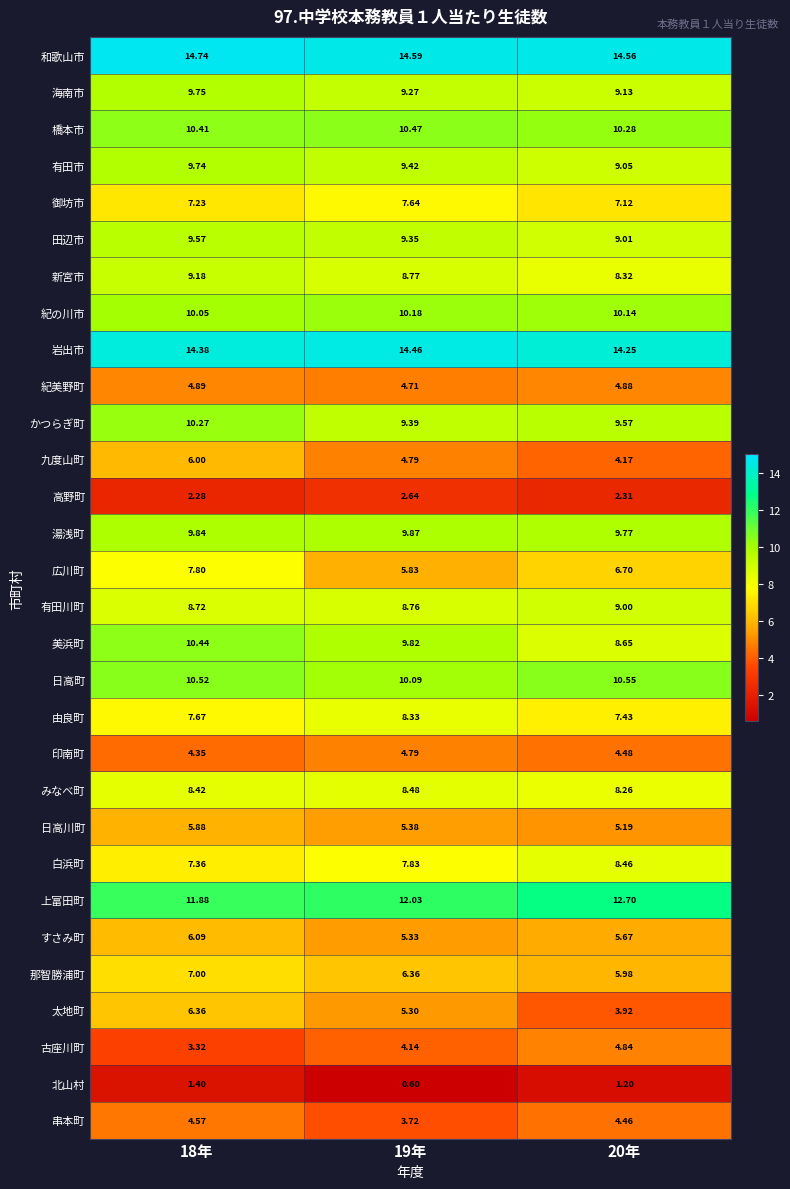

Is the value of 九度山町 at 20年 greater than the value of 日高町 at 19年?

No